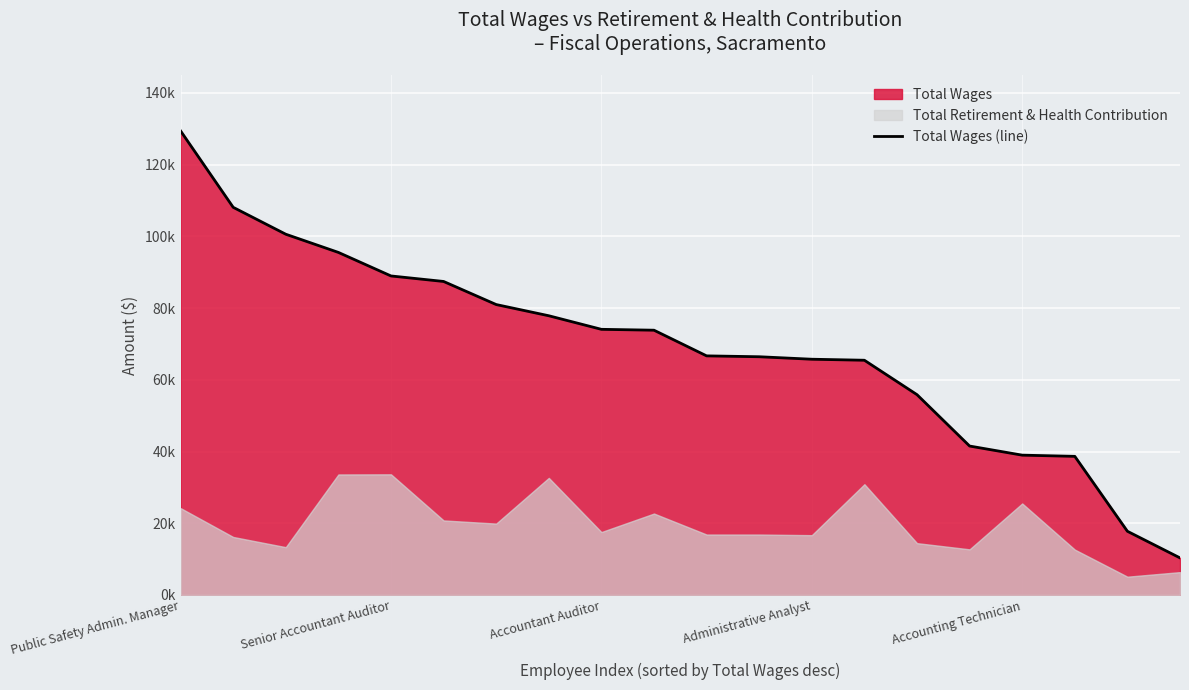

Reading left to right, extract all data points from this chart.

129397	108090	100586	95516	88953	87418	80979	77856	74073	73828	66672	66428	65736	65452	55857	41532	38991	38658	17769	10346